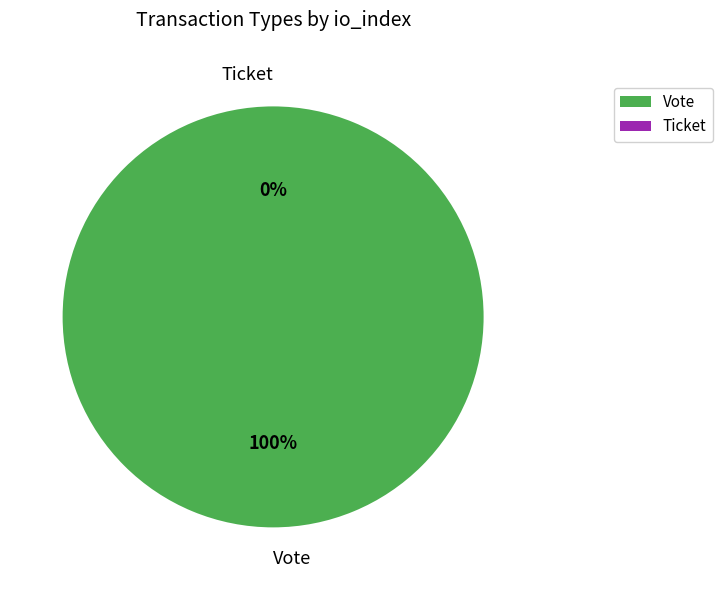

Is it true that Ticket is 1% of the pie?

False